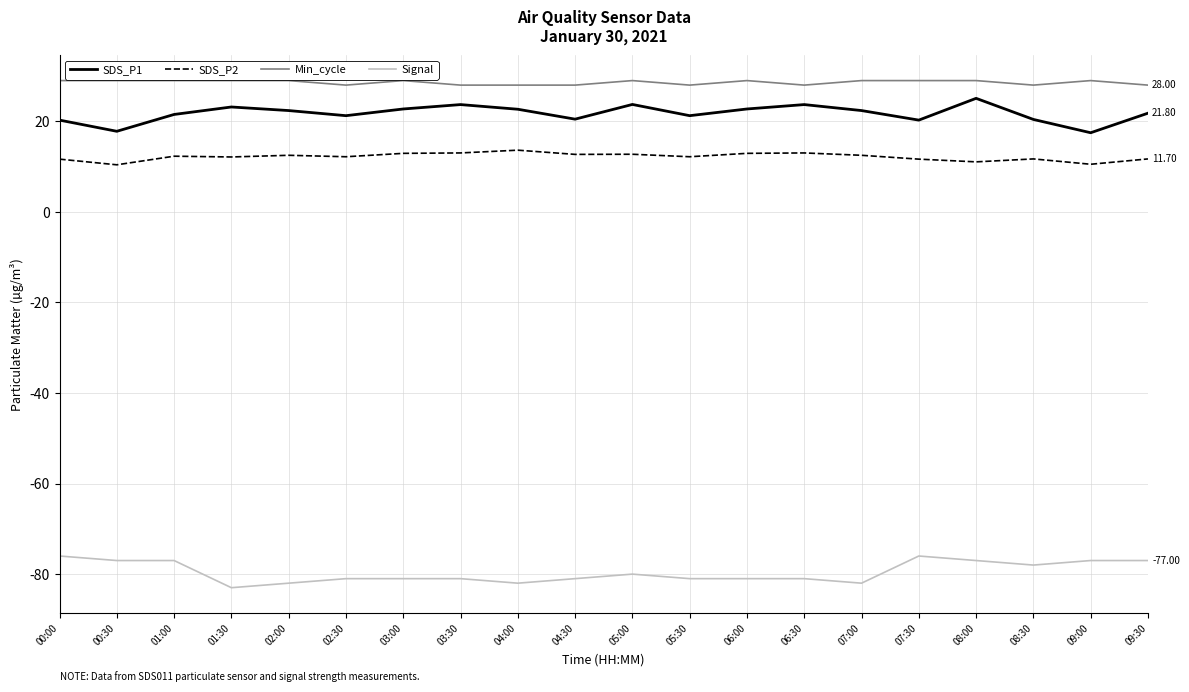

What is the difference between the Min_cycle values at 09:30 and 01:00?

1.0